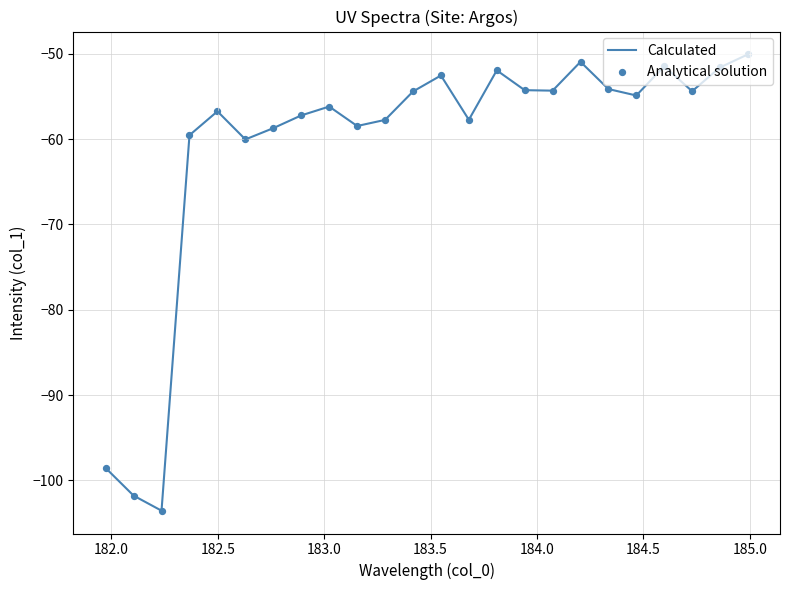

What is the greatest value displayed?

-50.1